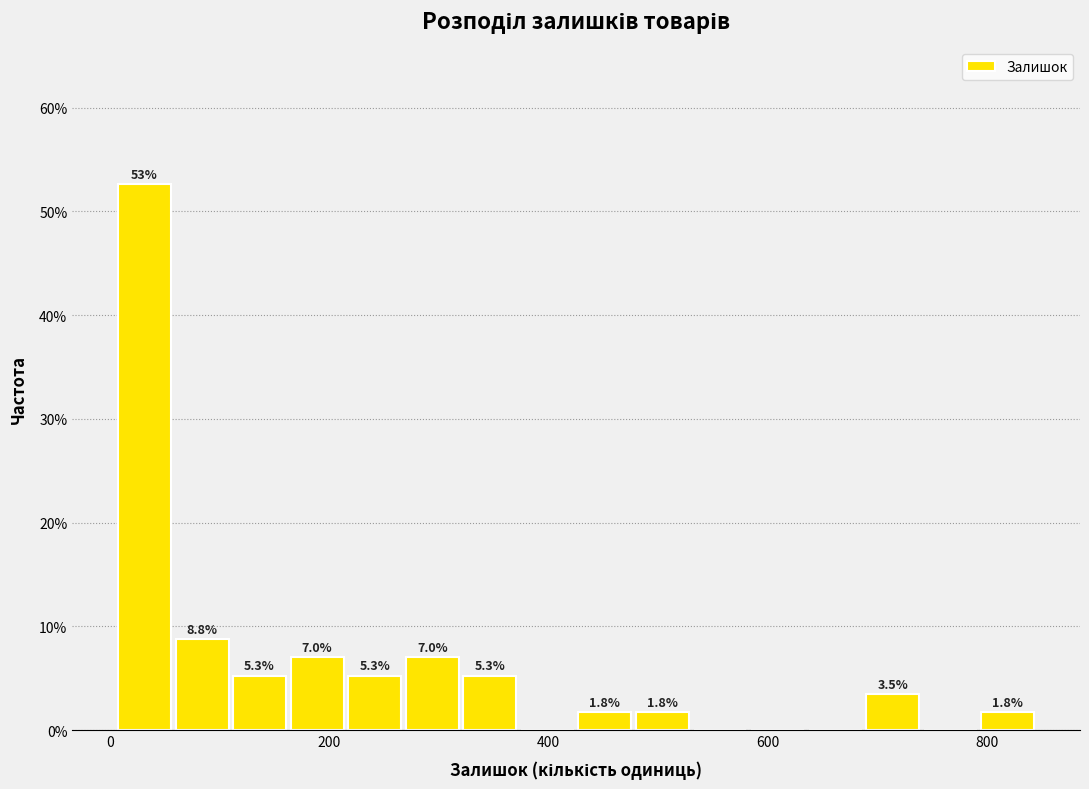

Around what value on the x-axis is the tallest bar? Give the approximate position of its centre, as read against the axis.

40